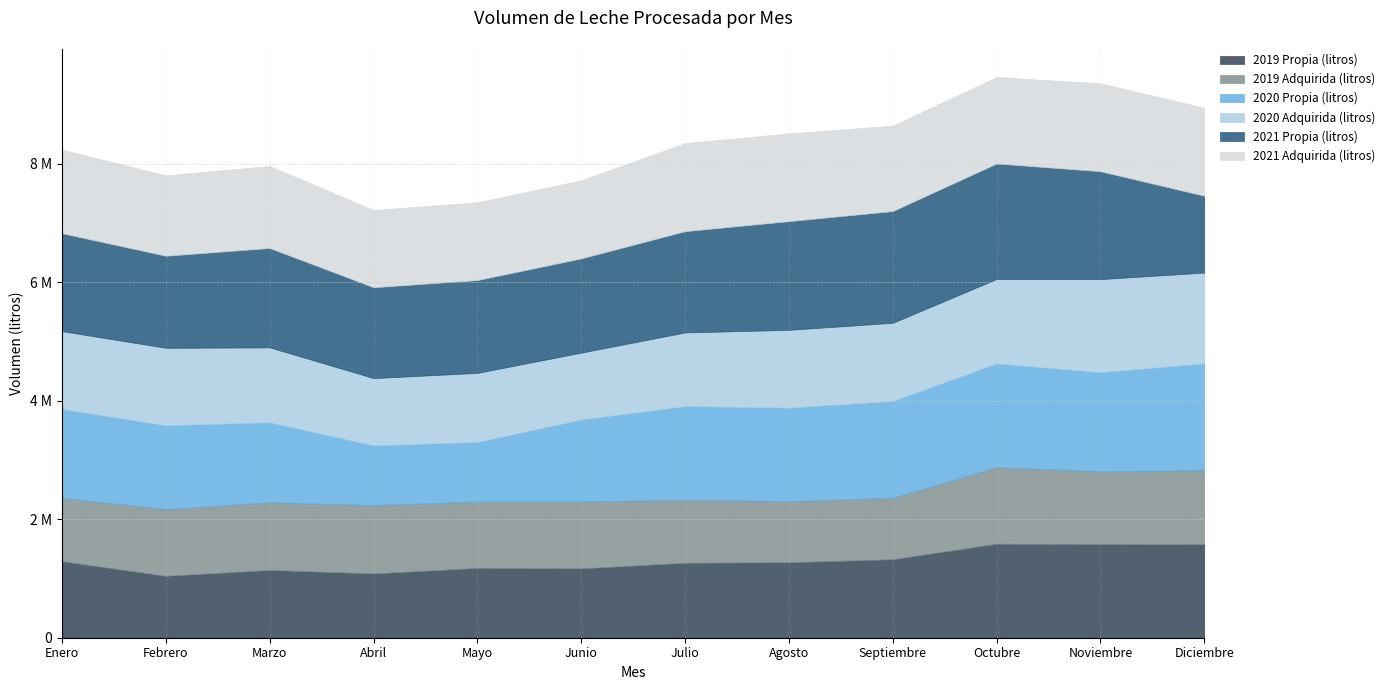

What is the total value across all series at Noviembre?

9357944